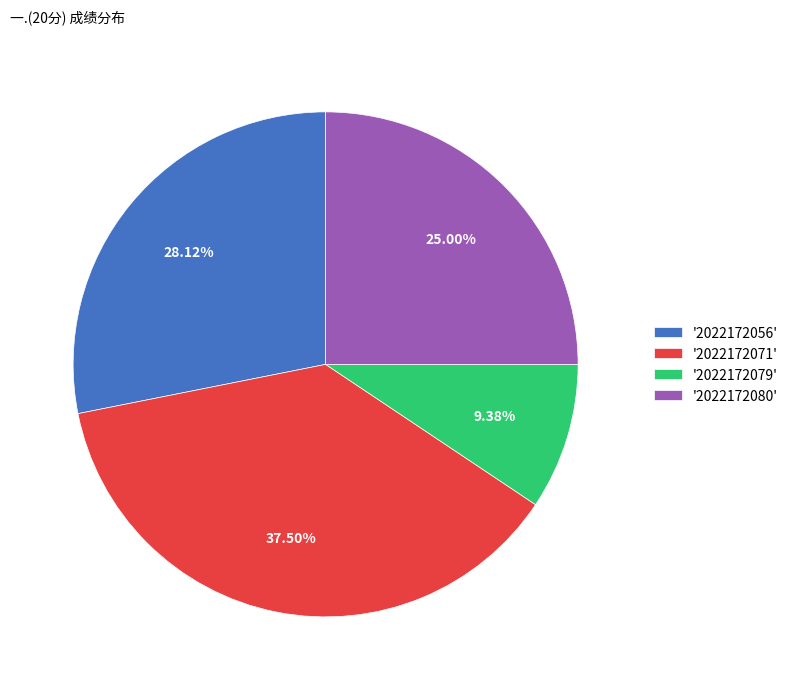

Is there a majority slice in this chart?

No